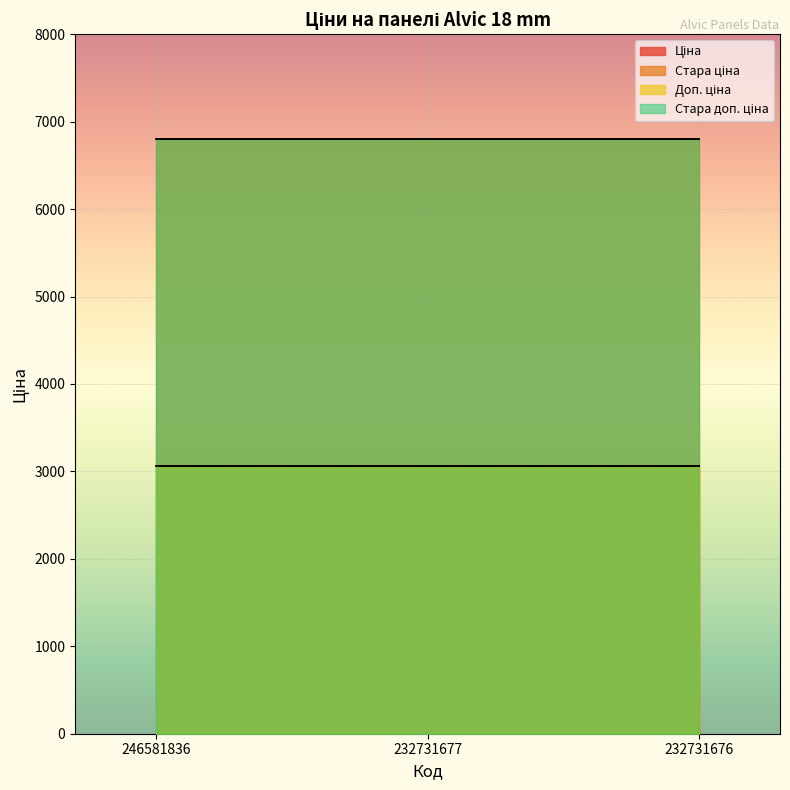

The Ціна series shows 3059.7 at 246581836. True or false?

True